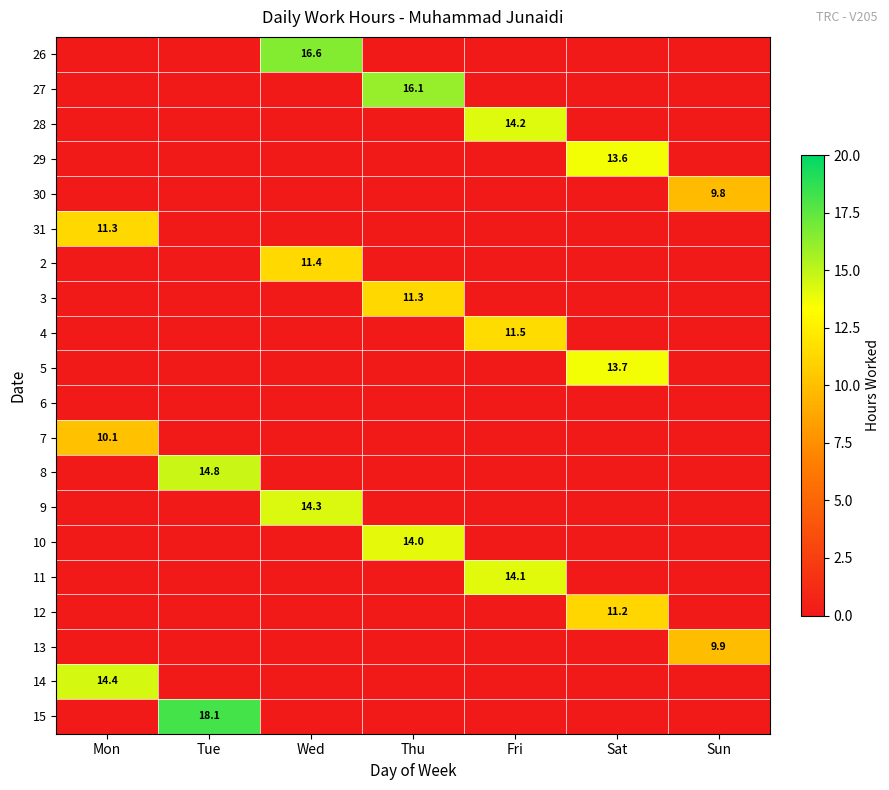

What is the total value across all series at Thu?

41.4